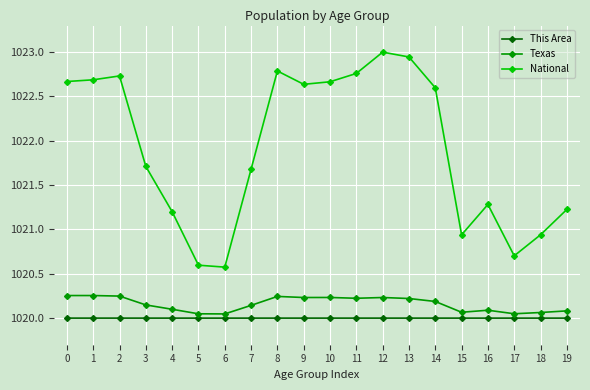

How many distinct data groups are displayed?

3